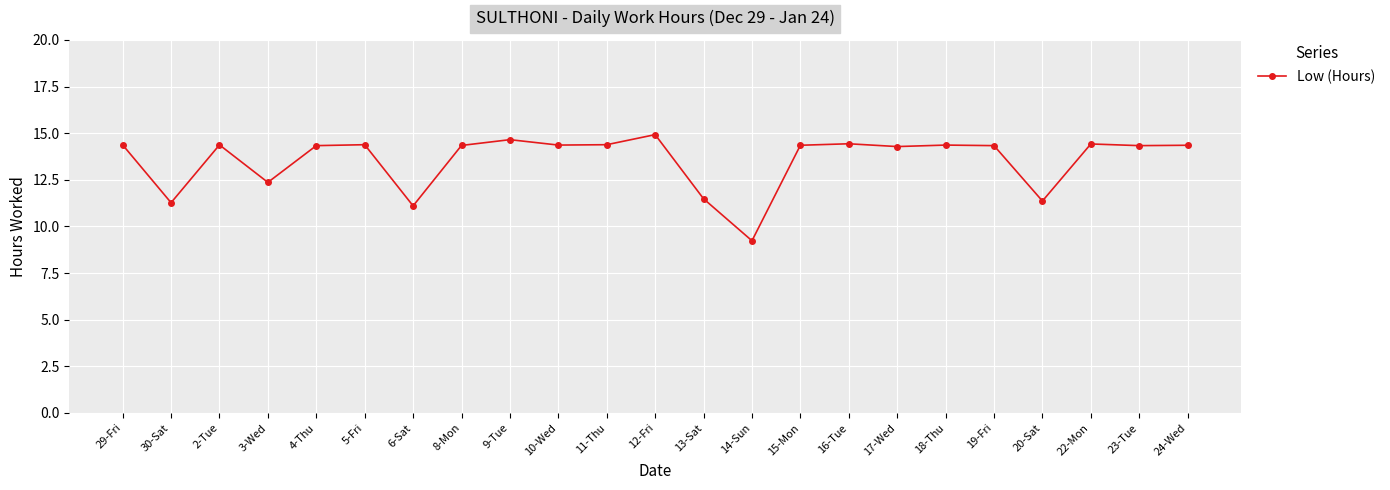

At which category does the data reach its first local peak?

2-Tue